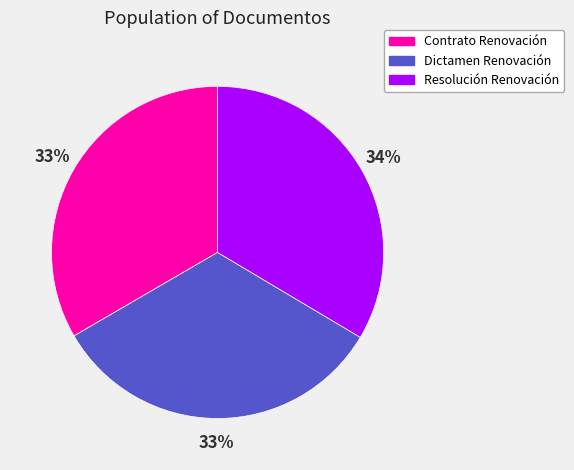

Approximately how many times larger is the value at Dictamen Renovación compared to Resolución Renovación?

1.0